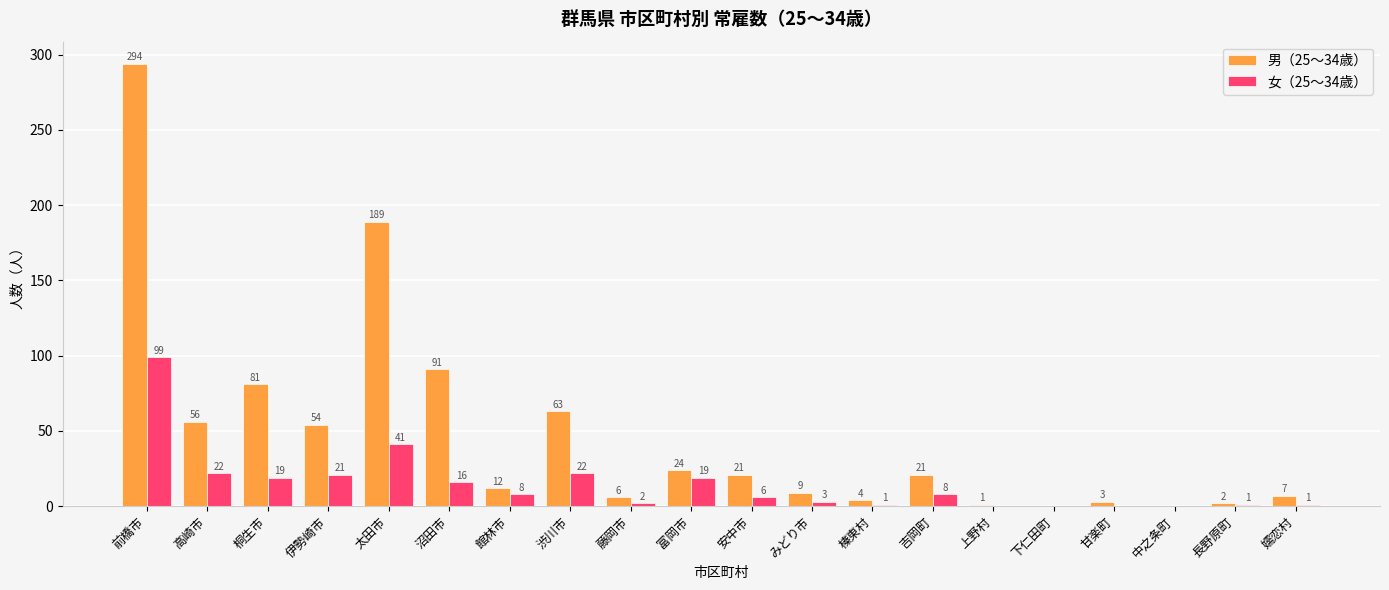

Reading left to right, what are all the values shown in this chart?

男（25～34歳）: 294	56	81	54	189	91	12	63	6	24	21	9	4	21	1	0	3	0	2	7
女（25～34歳）: 99	22	19	21	41	16	8	22	2	19	6	3	1	8	0	0	0	0	1	1